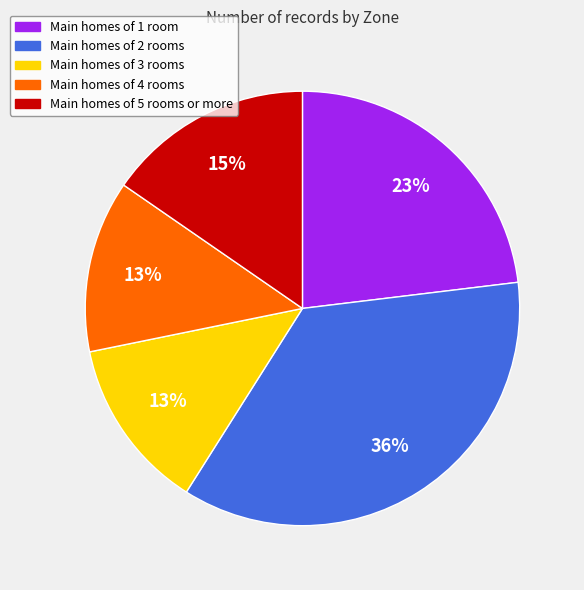

What percentage is the Main homes of 1 room slice, to the nearest percent?

23%